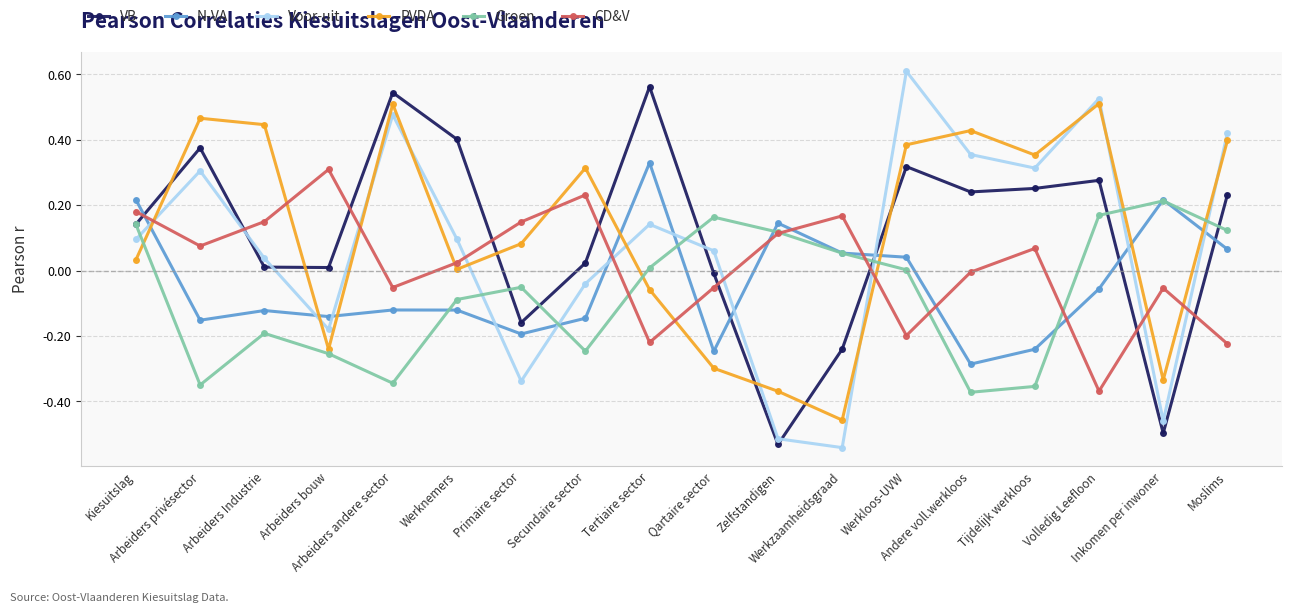

True or false: CD&V and VB intersect in this chart.

True